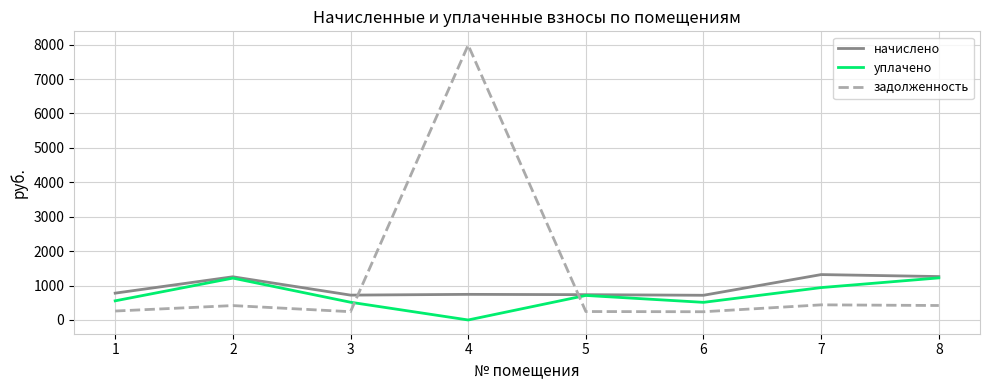

What is the spread (max minus min) of values at 8?

841.2